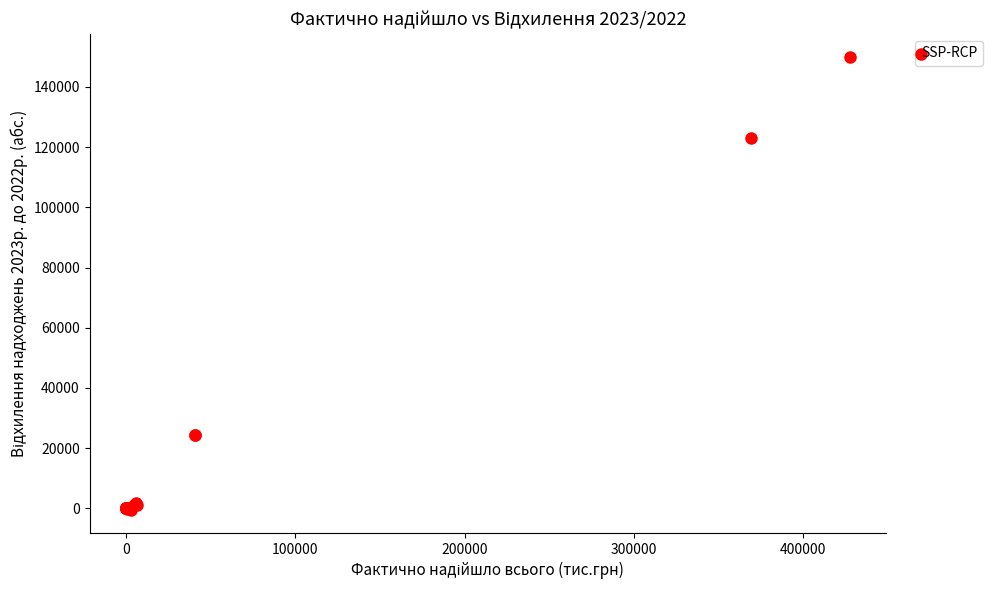

What Y value in the scatter plot is closest to 74728?

123183.6